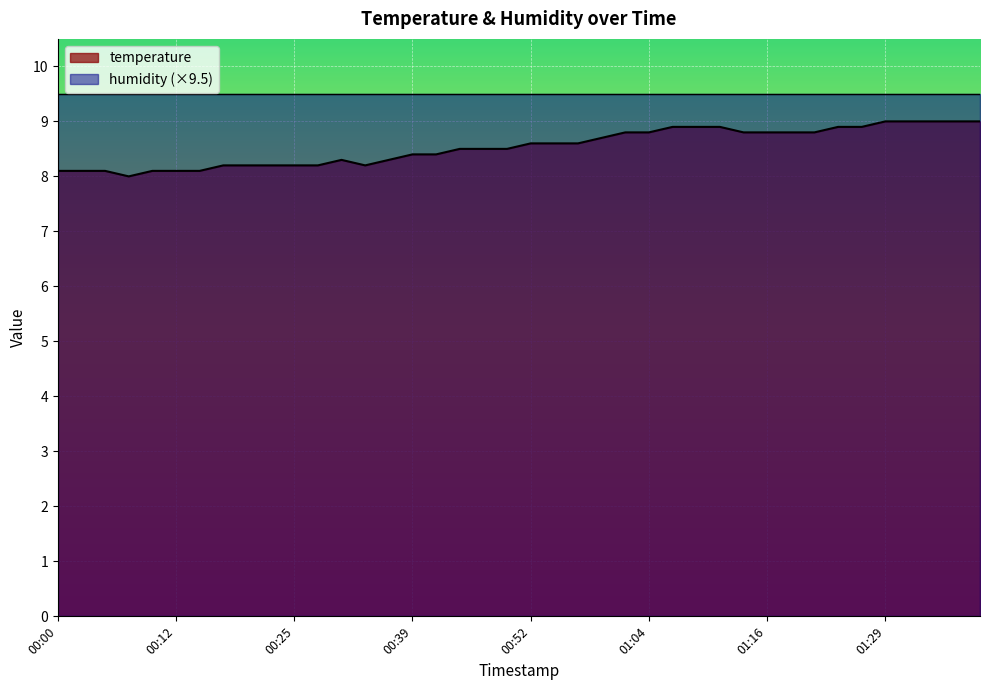

List the labels in order of value, largest first.

01:29, 01:31, 01:33, 01:36, 01:38, 01:06, 01:09, 01:12, 01:24, 01:26, 01:01, 01:04, 01:14, 01:16, 01:19, 01:21, 00:59, 00:52, 00:54, 00:57, 00:44, 00:47, 00:49, 00:39, 00:41, 00:30, 00:36, 00:17, 00:19, 00:22, 00:25, 00:28, 00:33, 00:00, 00:02, 00:04, 00:09, 00:12, 00:14, 00:07